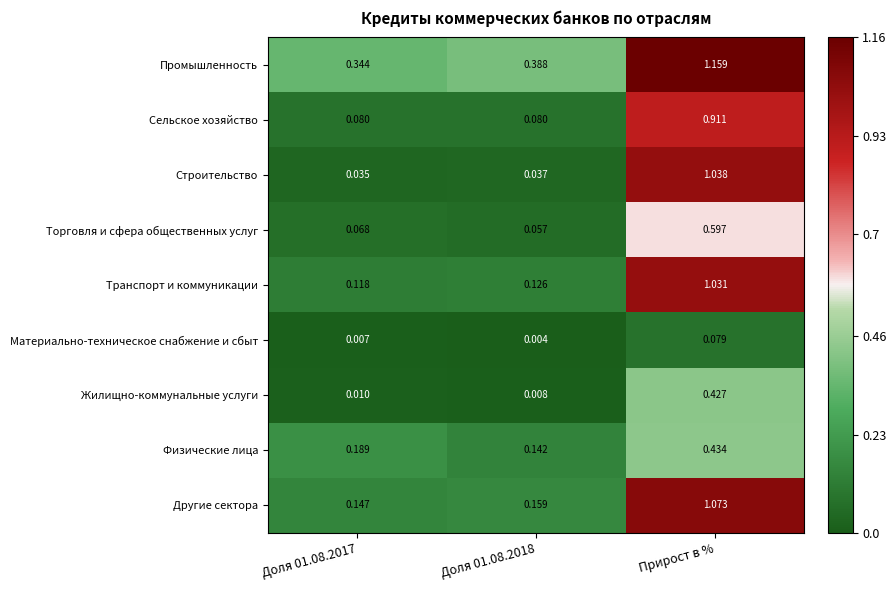

Between Доля 01.08.2018 and Прирост в %, which series saw the biggest shift?

Строительство